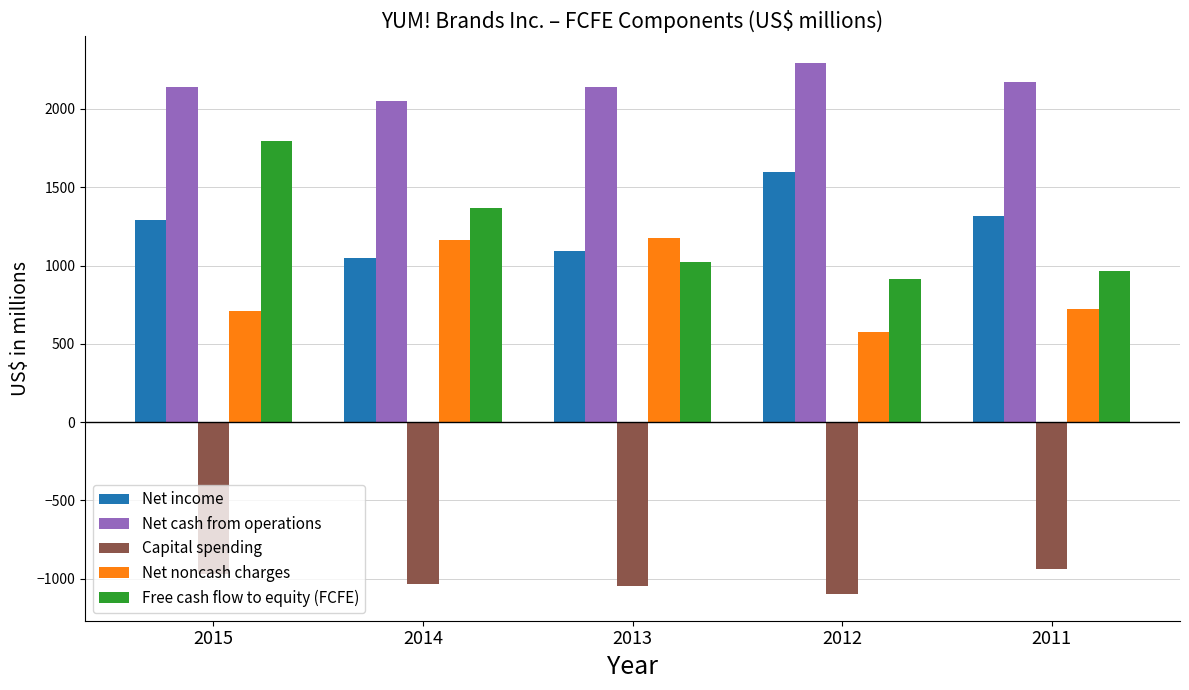

What is the minimum value shown in the chart?

-1099